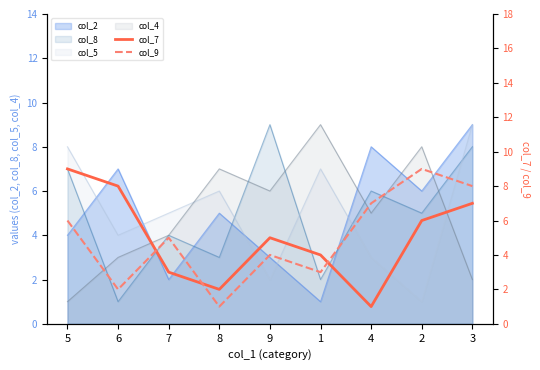

List the labels in order of col_2 value, smallest first.

1, 7, 9, 5, 8, 2, 6, 4, 3